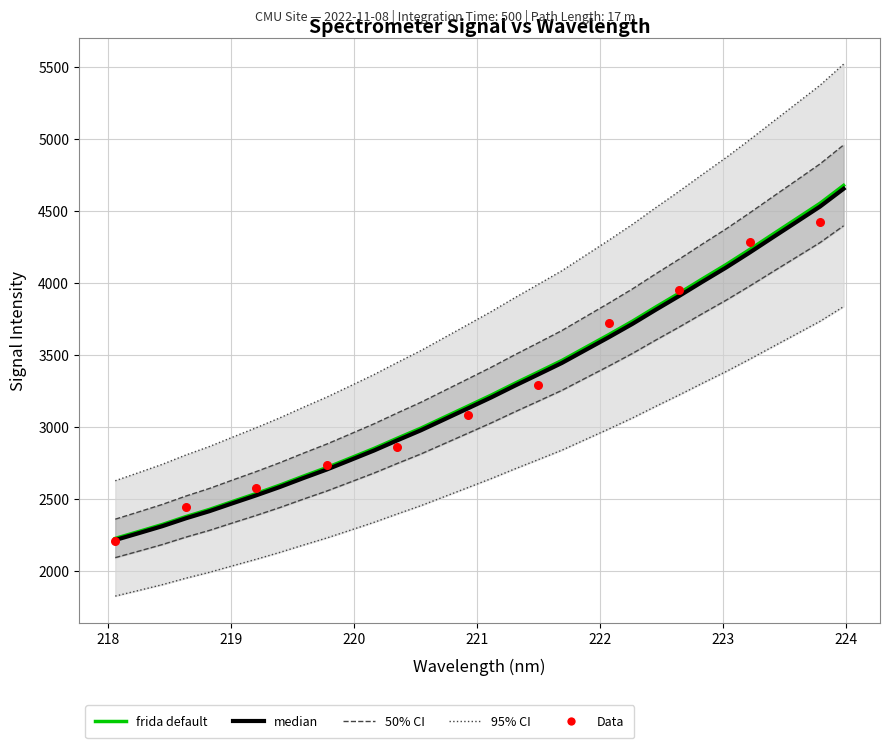

Approximately how many times larger is the value at 218.8244 compared to 223.5987?

0.5